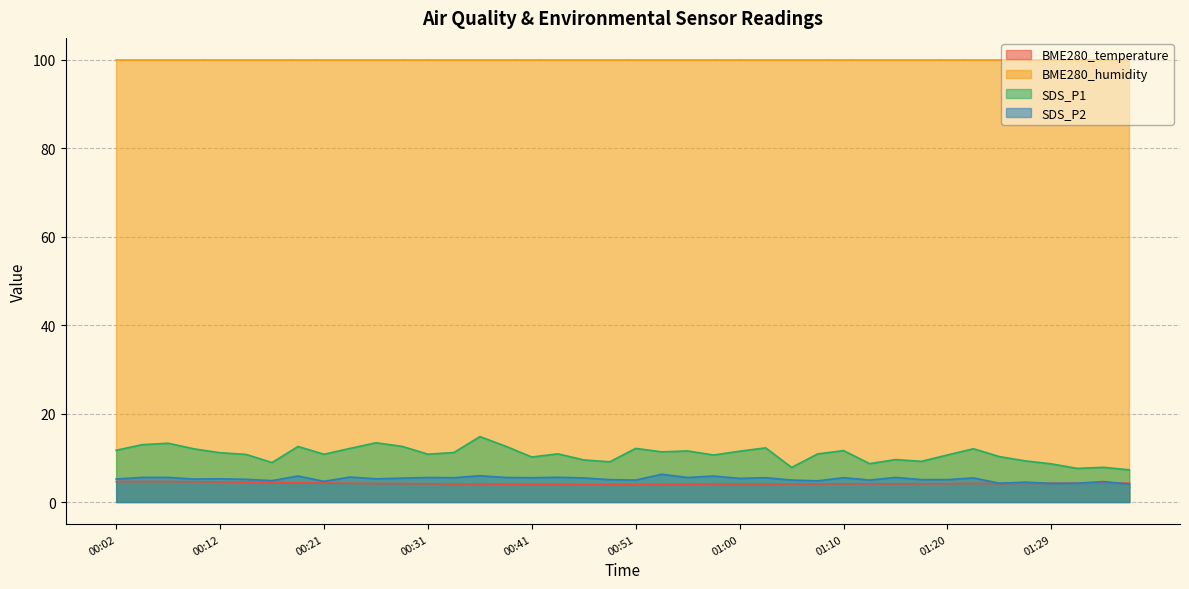

True or false: SDS_P1 and BME280_temperature intersect in this chart.

False